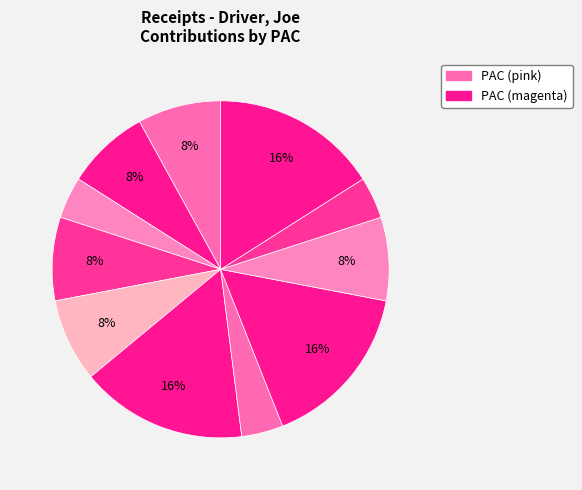

To the nearest percent, what is the difference between the largest and smallest slice percentages?

12%